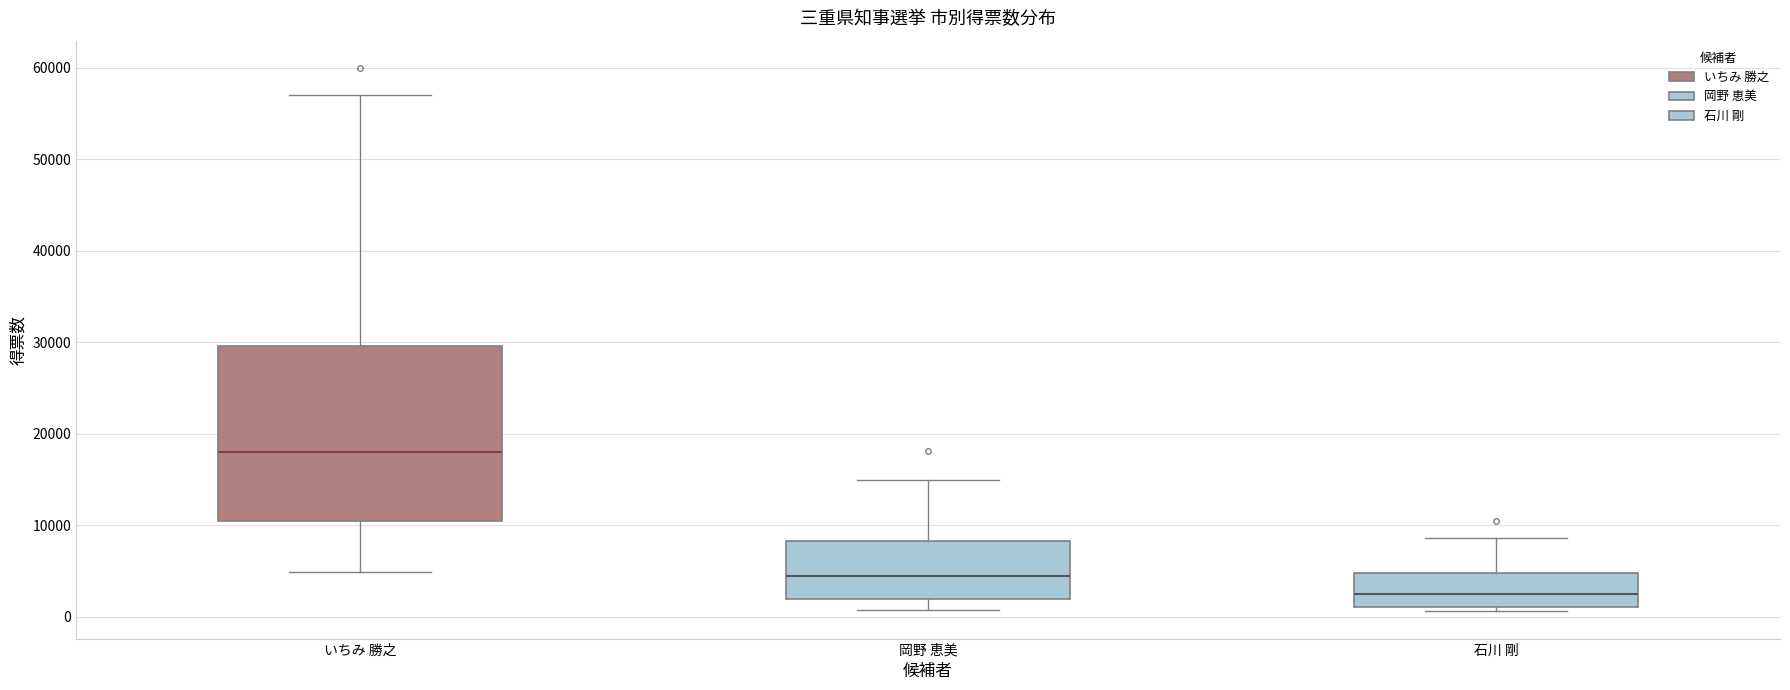

Which box's median line is the highest?

いちみ 勝之